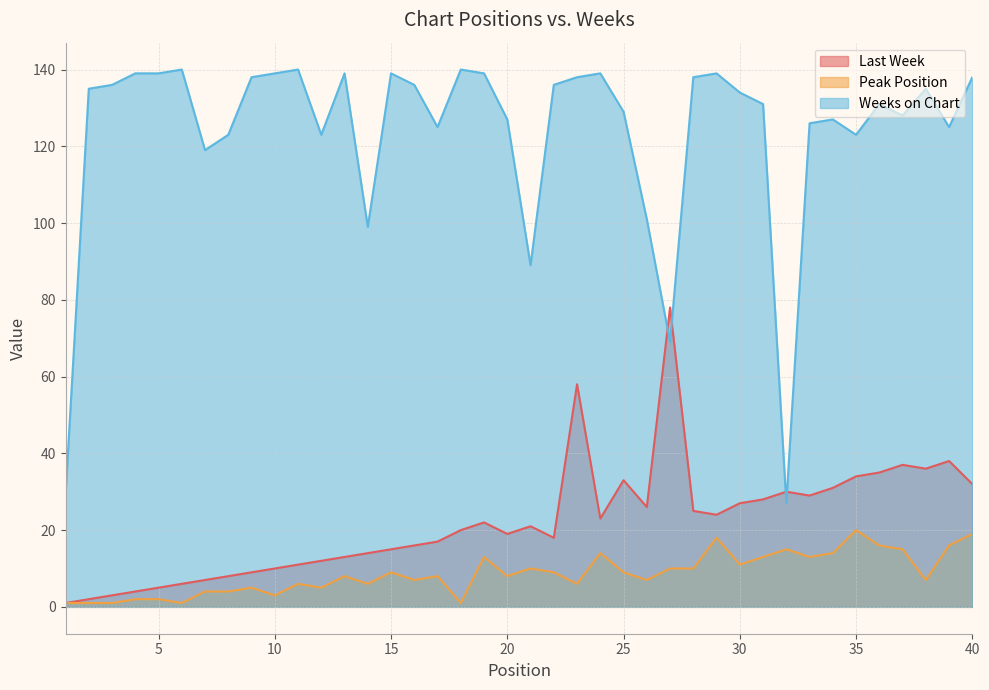

At which label is Peak Position closest to 10?

21